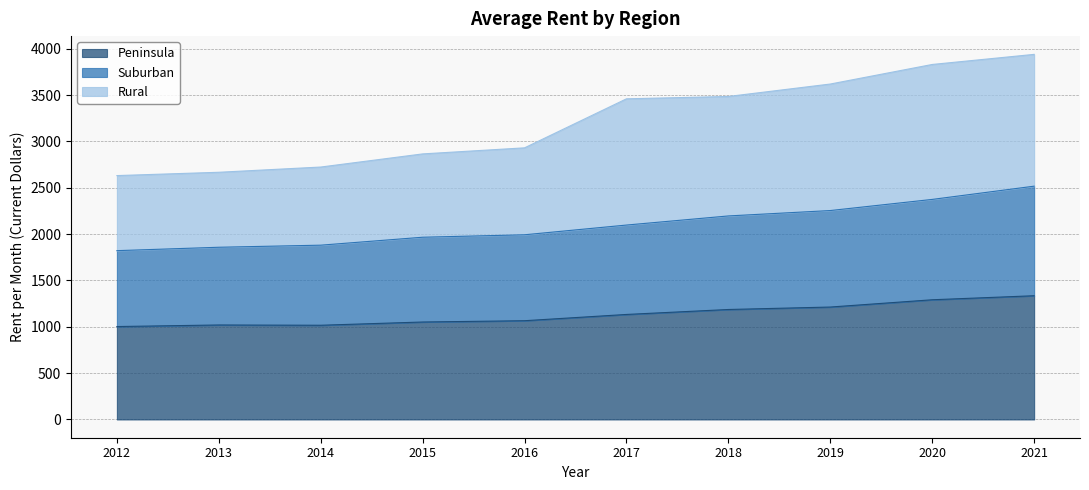

At which label does Suburban reach its minimum?

2012